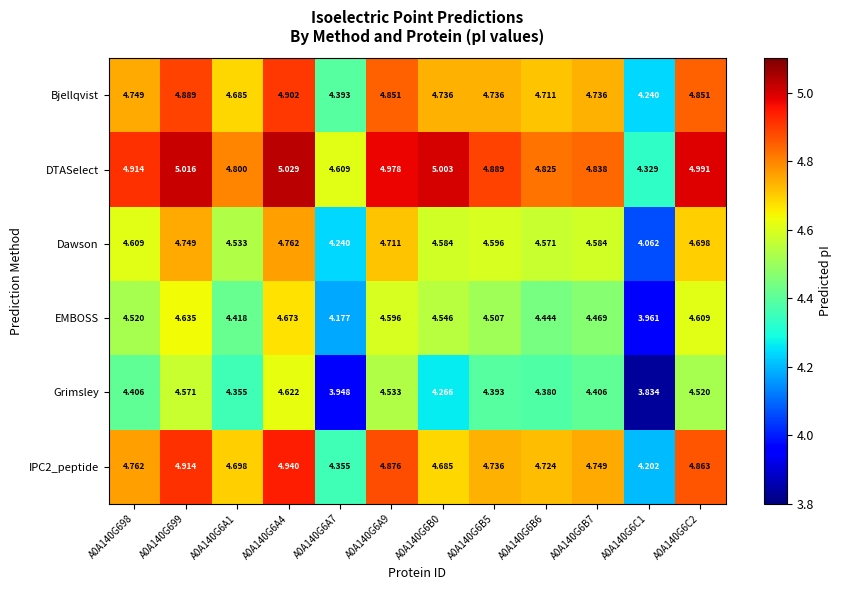

Which series changed the most between A0A140G6A7 and A0A140G6B0?

DTASelect